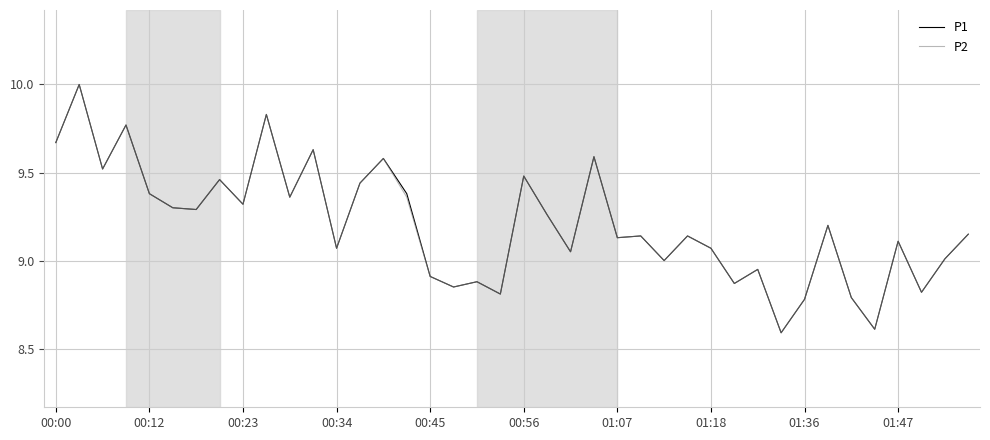

What is the minimum value shown in the chart?

8.6